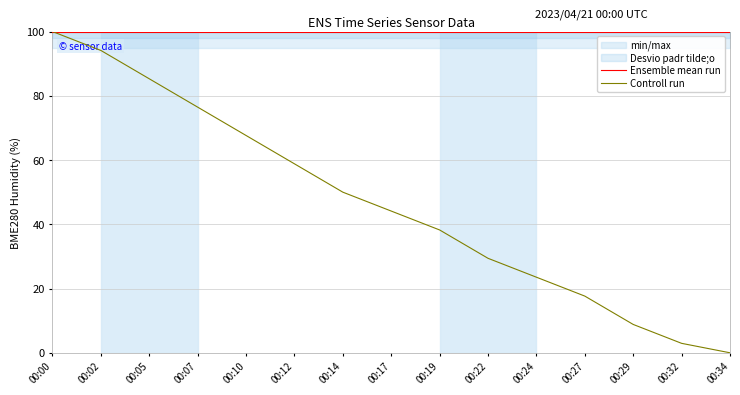

How many values in the Controll run series exceed 44?

8